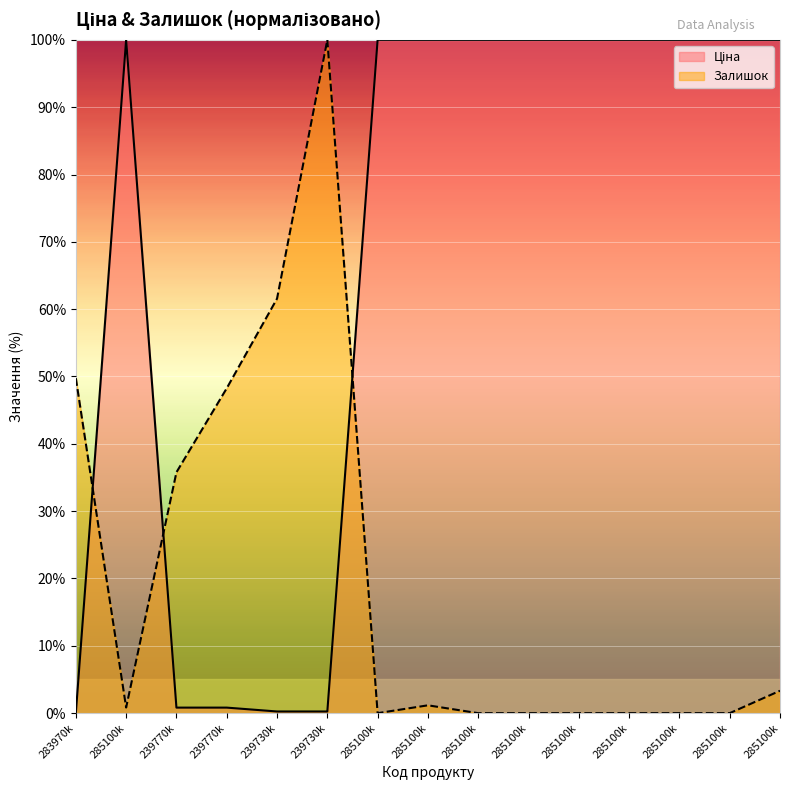

Which series ends up on top after the final intersection of Залишок and Ціна?

Ціна